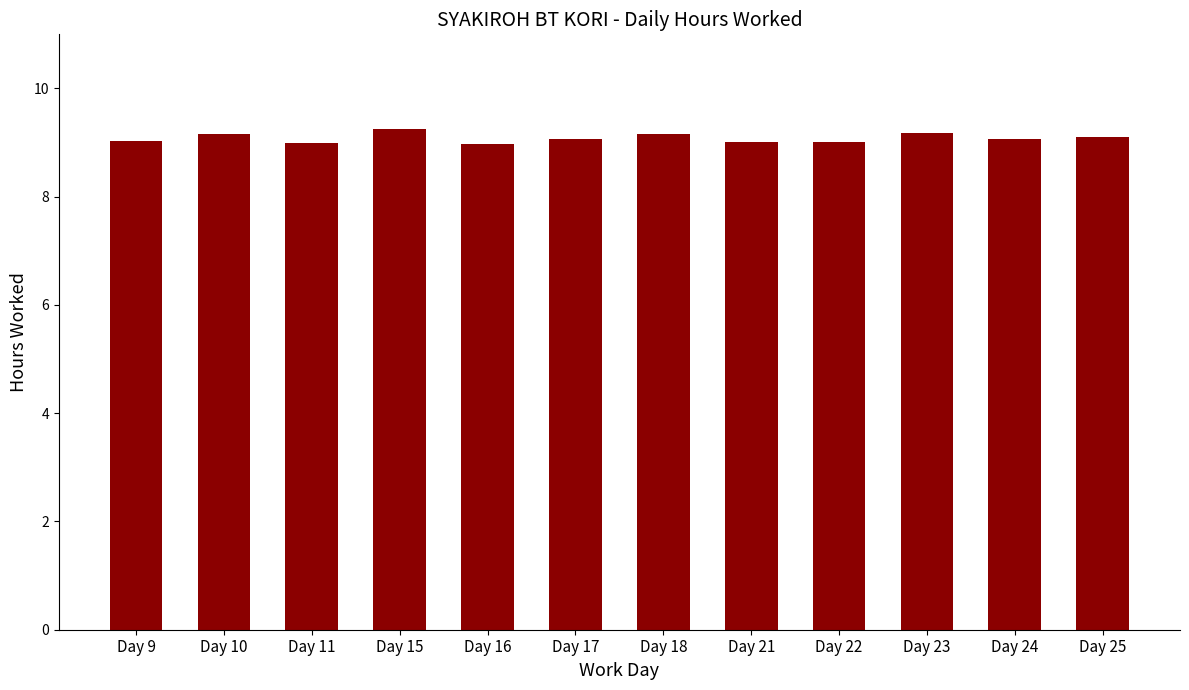

The value at Day 11 is 5.0. True or false?

False